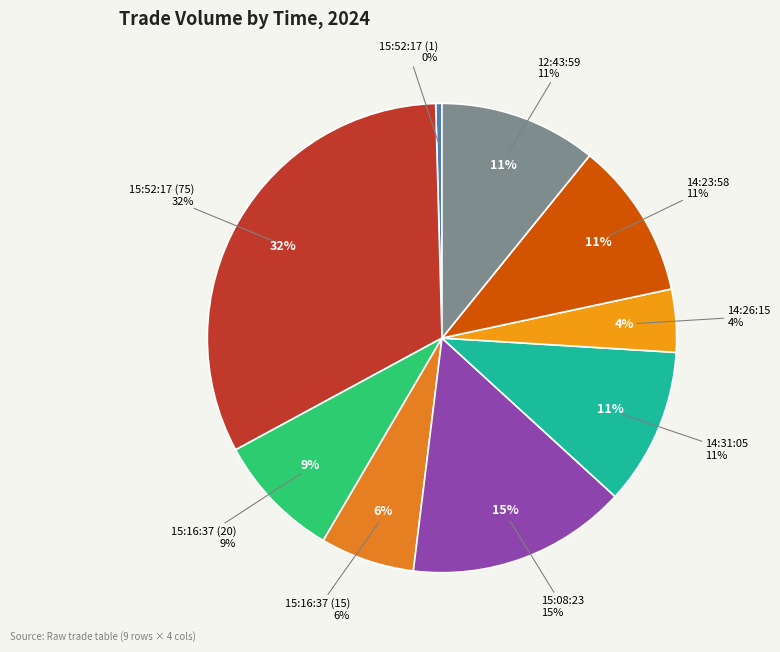

Is 15:52:17 (75) the majority of the pie?

No